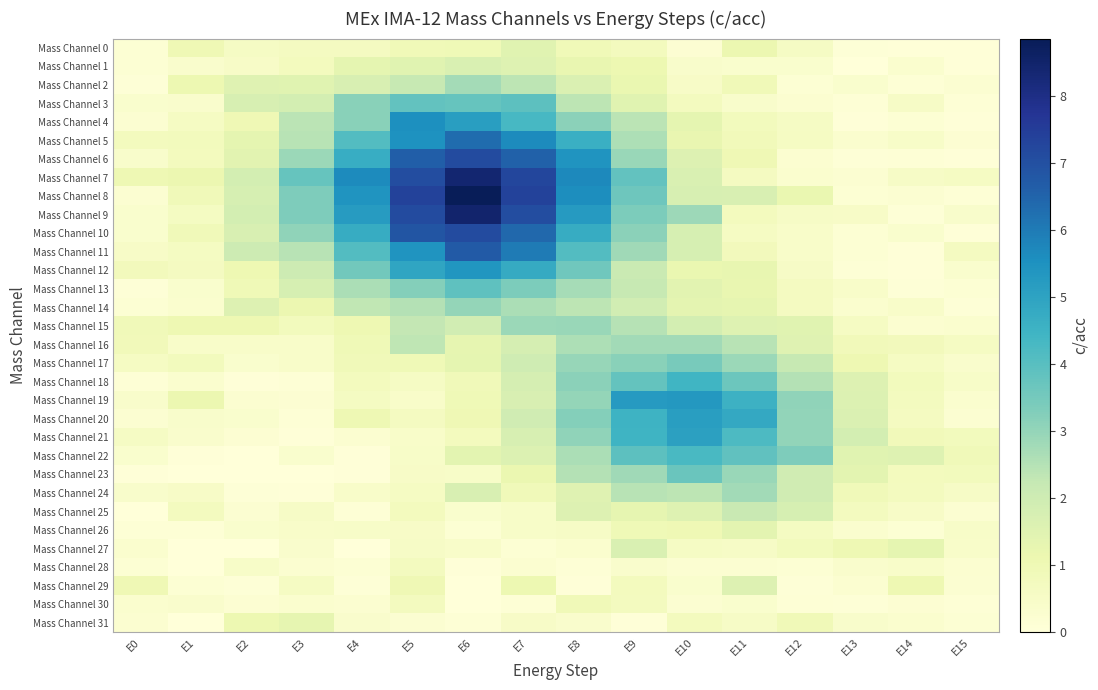

At E12, list the series in order from largest to smallest.

Mass Channel 22, Mass Channel 19, Mass Channel 20, Mass Channel 21, Mass Channel 18, Mass Channel 17, Mass Channel 23, Mass Channel 24, Mass Channel 25, Mass Channel 16, Mass Channel 15, Mass Channel 8, Mass Channel 31, Mass Channel 27, Mass Channel 13, Mass Channel 14, Mass Channel 26, Mass Channel 5, Mass Channel 4, Mass Channel 0, Mass Channel 9, Mass Channel 12, Mass Channel 11, Mass Channel 10, Mass Channel 1, Mass Channel 7, Mass Channel 6, Mass Channel 3, Mass Channel 28, Mass Channel 2, Mass Channel 30, Mass Channel 29